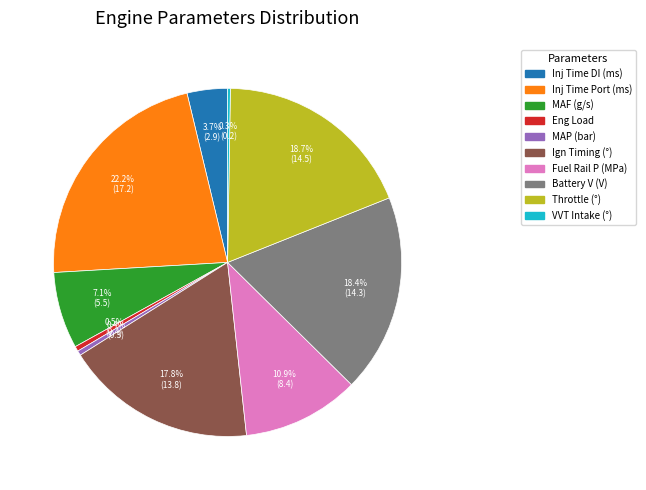

Does any single category account for the majority?

No